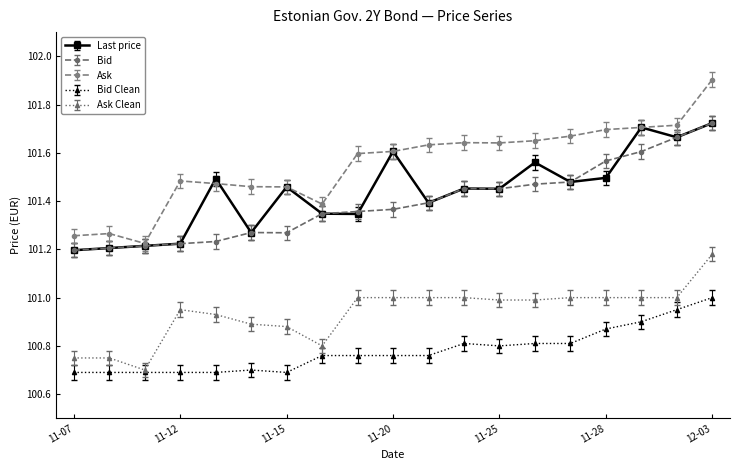

At how many categories does at least one series exceed 100?

19